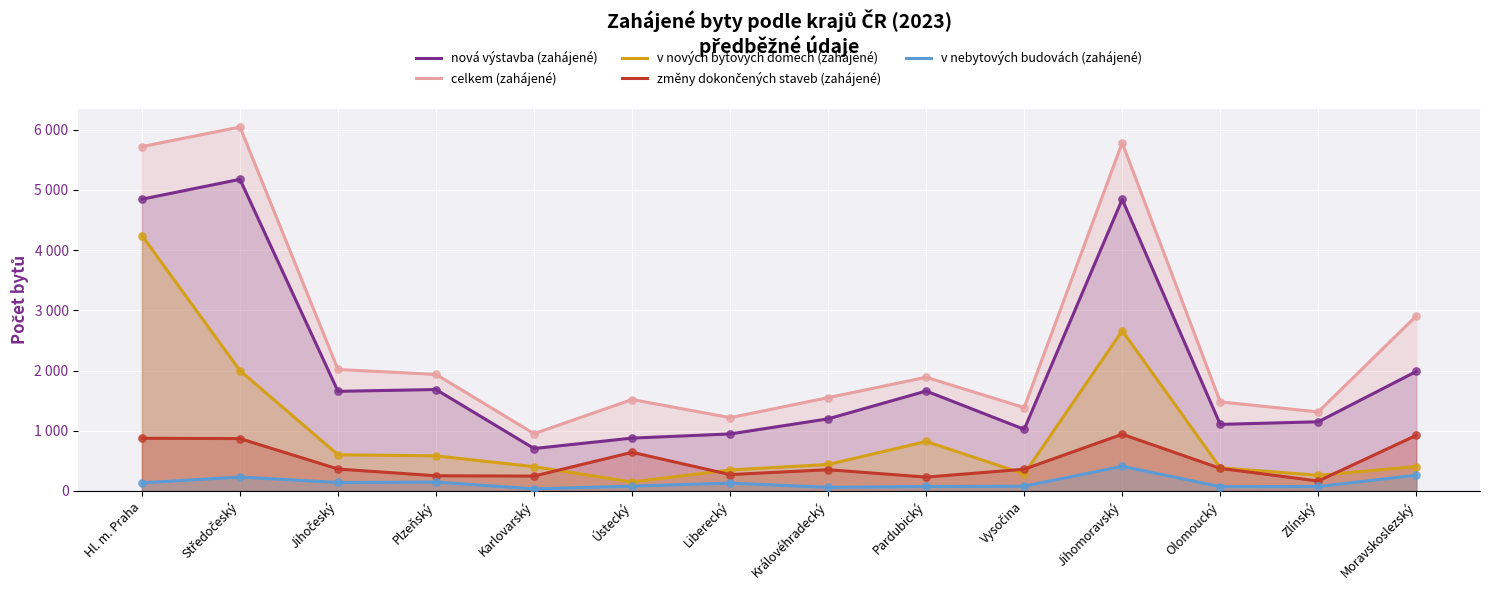

At how many categories does at least one series exceed 1036?

13